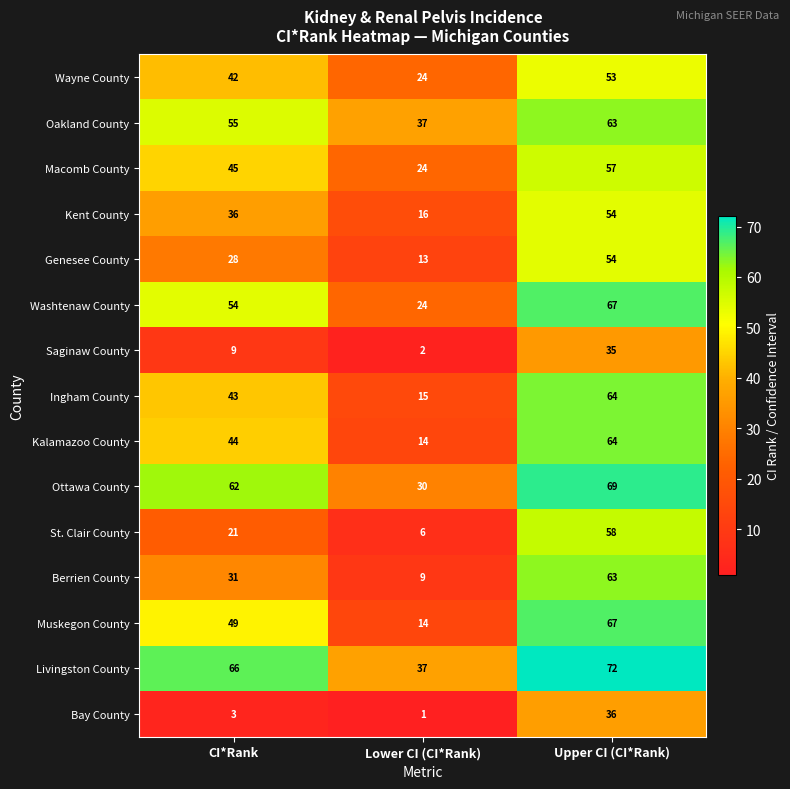

Between CI*Rank and Upper CI (CI*Rank), which series saw the biggest shift?

St. Clair County